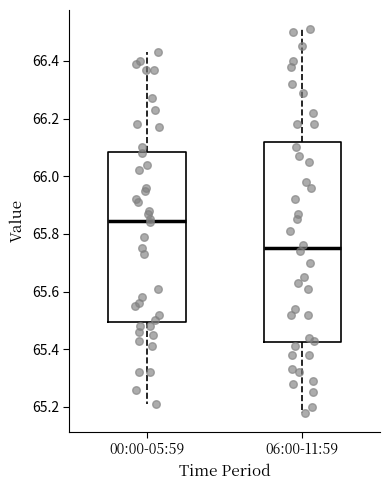

Reading left to right, read every box against the y-axis: the position of its median line, the range the box covers, and the ends of its whiskers. The values are not printed on the chart, so give them approximately, as read against the axis.

00:00-05:59: median 65.84, box 65.50 to 66.08, whiskers 65.22 to 66.44
06:00-11:59: median 65.76, box 65.42 to 66.12, whiskers 65.18 to 66.52